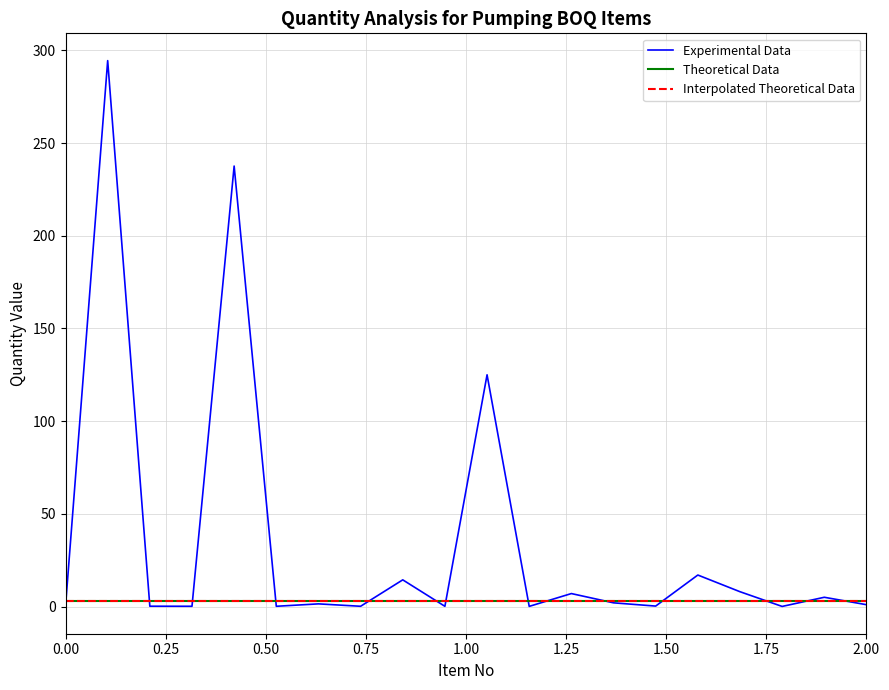

Does the chart display data point markers on the line(s)?

No